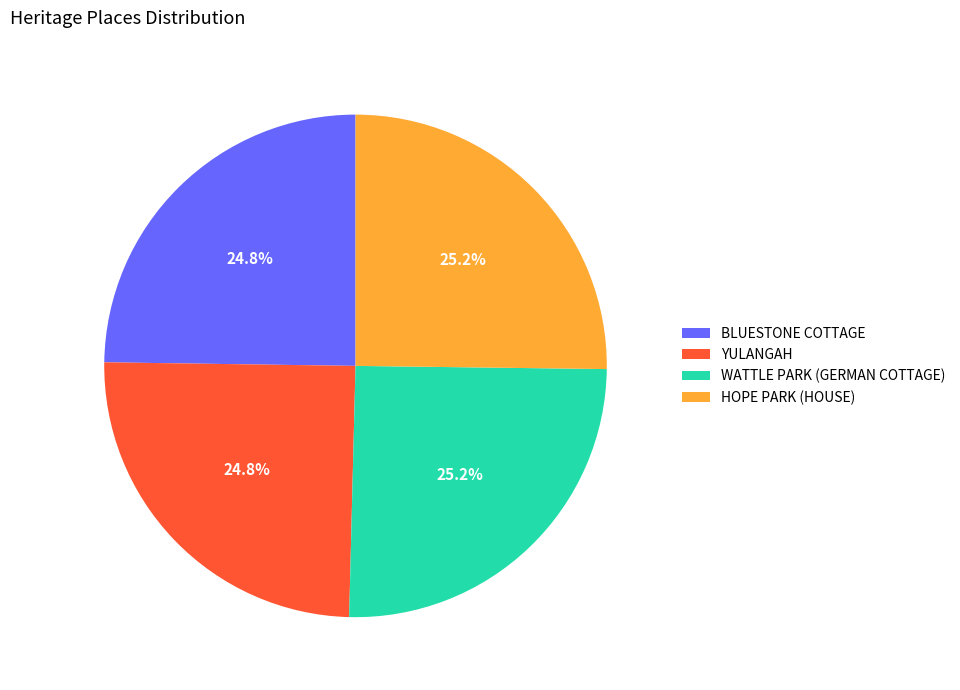

The WATTLE PARK (GERMAN COTTAGE) slice represents 34% of the pie. True or false?

False